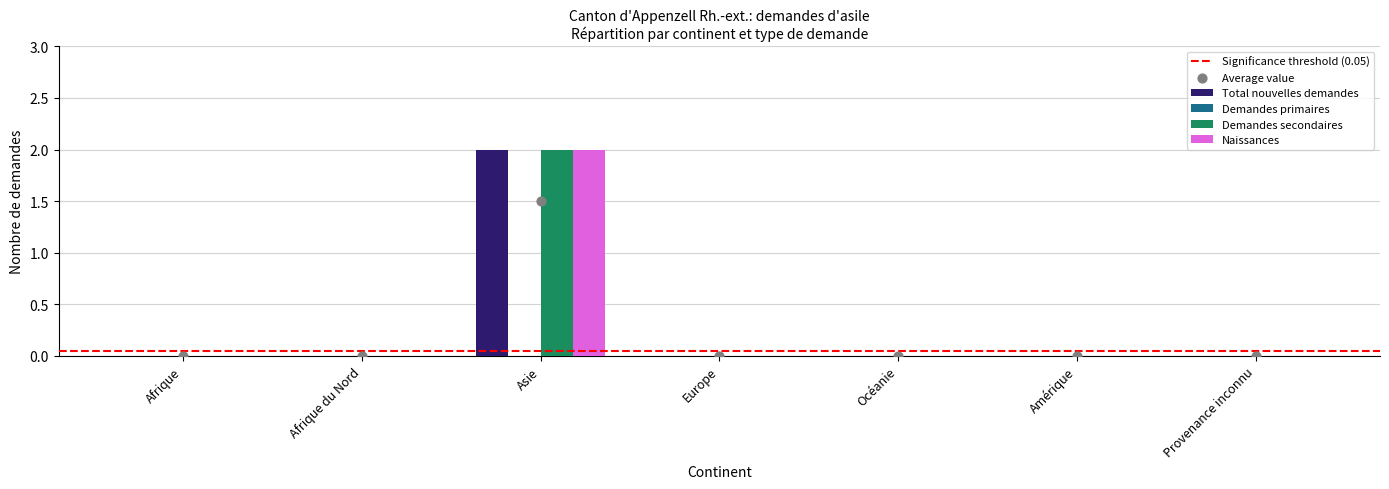

Which series has the largest total across all categories?

Total nouvelles demandes